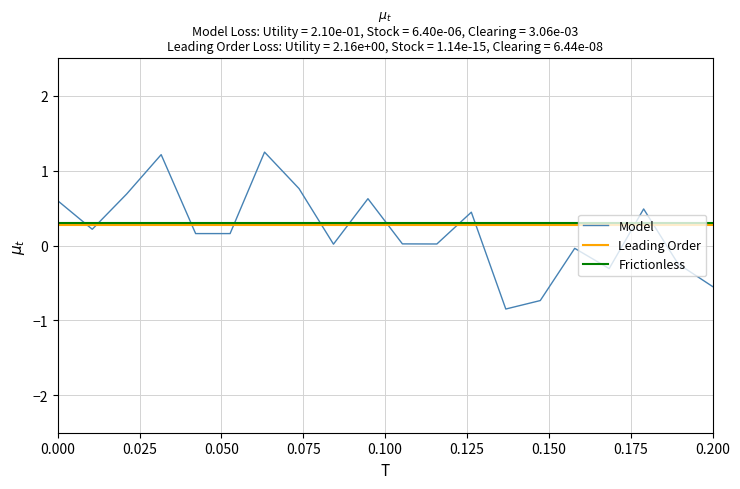

Which series has the largest range (max minus min)?

Model